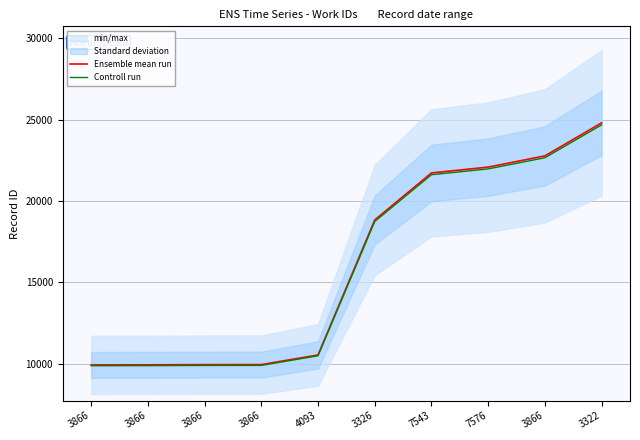

Rank the series at 3866 from highest to lowest value.

Ensemble mean run, Controll run